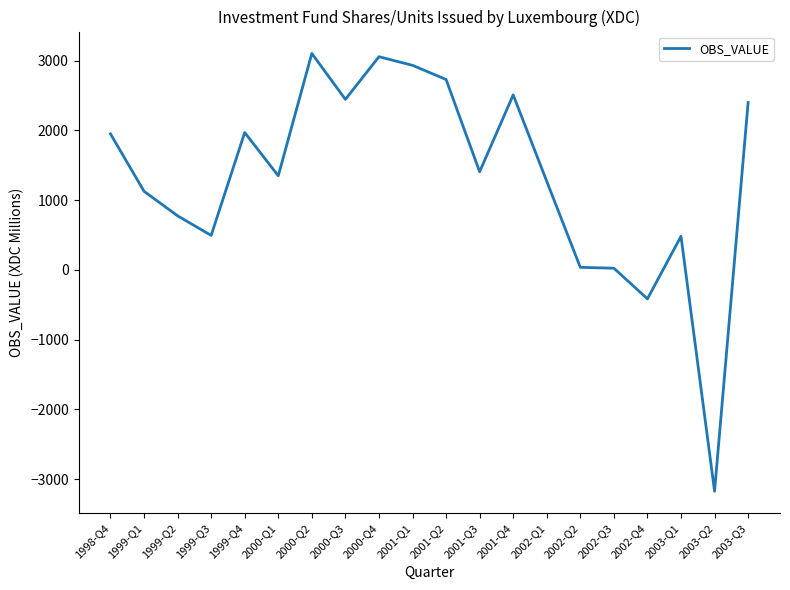

Which category has the lowest value across all series?

2003-Q2